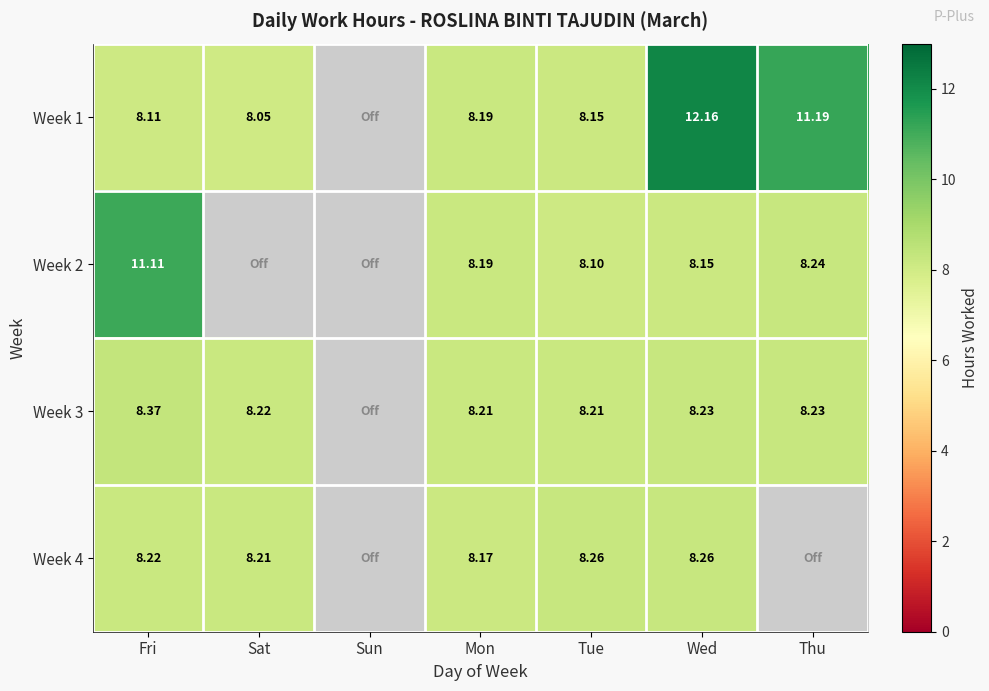

What is the lowest value of the Week 1 series?

8.1